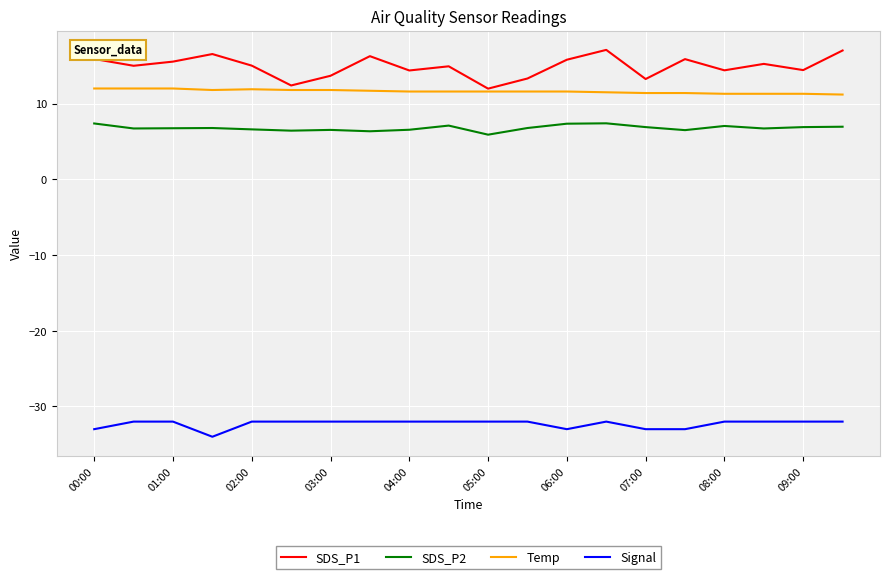

What is the lowest value of the Signal series?

-34.0